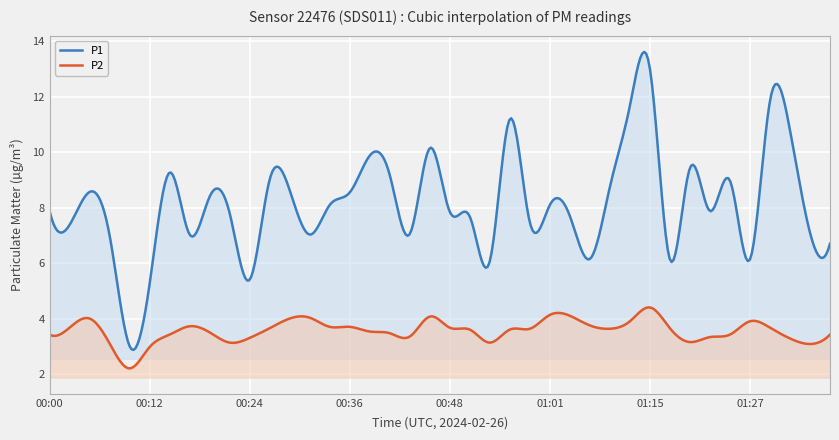

True or false: P1 and P2 cross at least once.

False